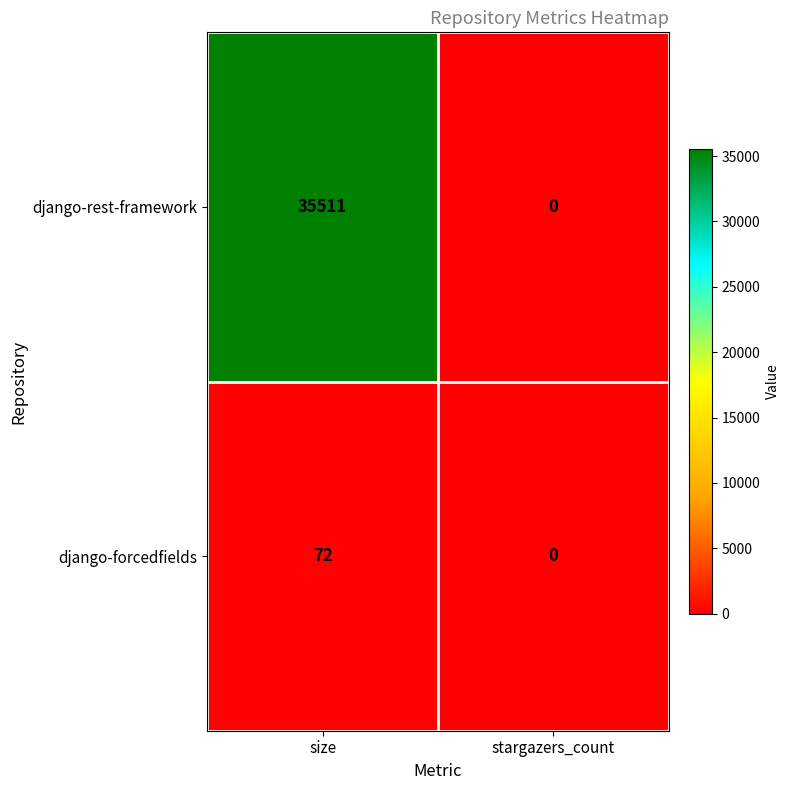

What is the sum of the django-rest-framework values at size and stargazers_count?

35511